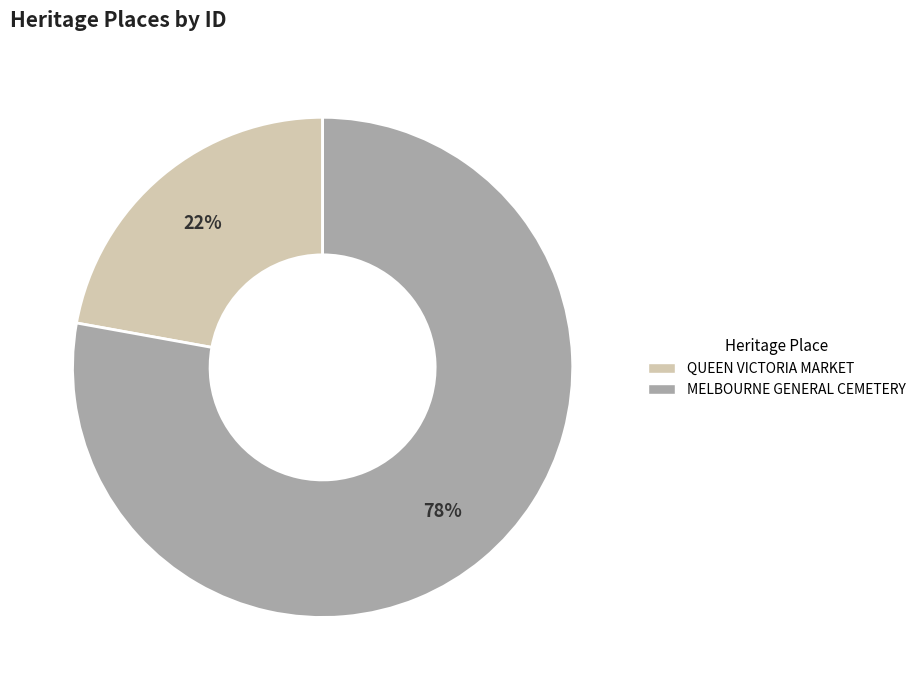

What percentage is the MELBOURNE GENERAL CEMETERY slice, to the nearest percent?

78%